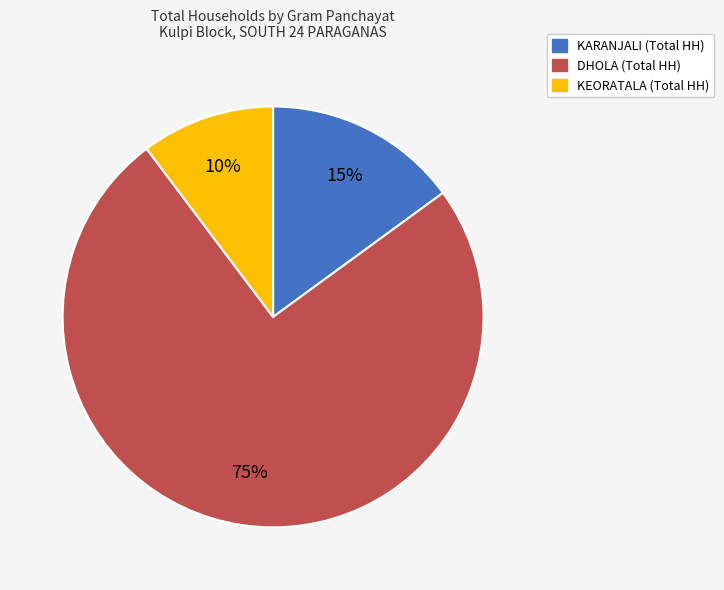

To the nearest percent, what is the average slice percentage?

33%